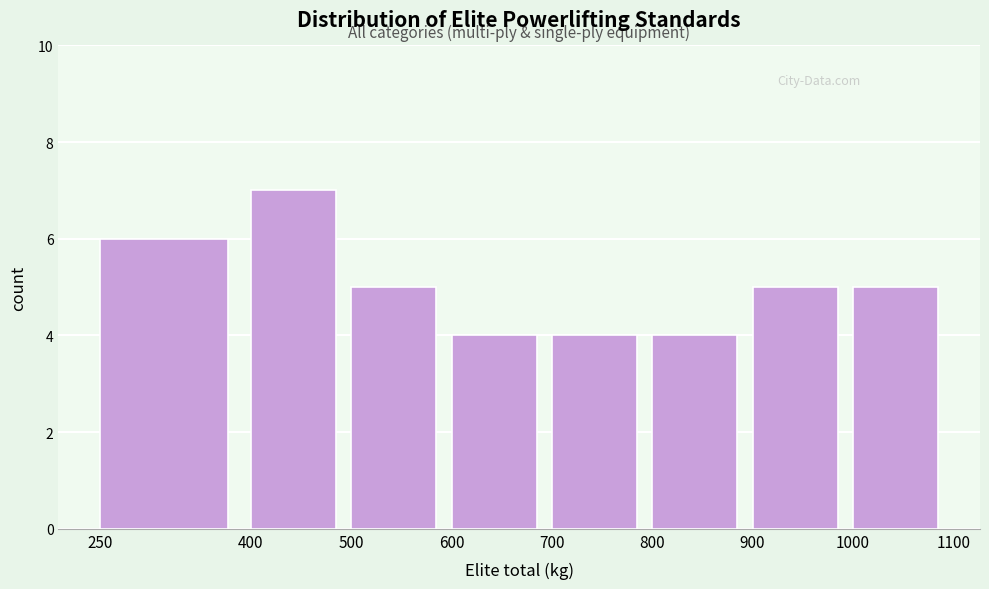

Reading left to right, list every bar in this chart as the range it spans on the x-axis followed by its height. The values are not printed on the chart, so give them approximately, as read against the axis.

250 to 400: 6
400 to 500: 7
500 to 600: 5
600 to 700: 4
700 to 800: 4
800 to 900: 4
900 to 1000: 5
1000 to 1100: 5